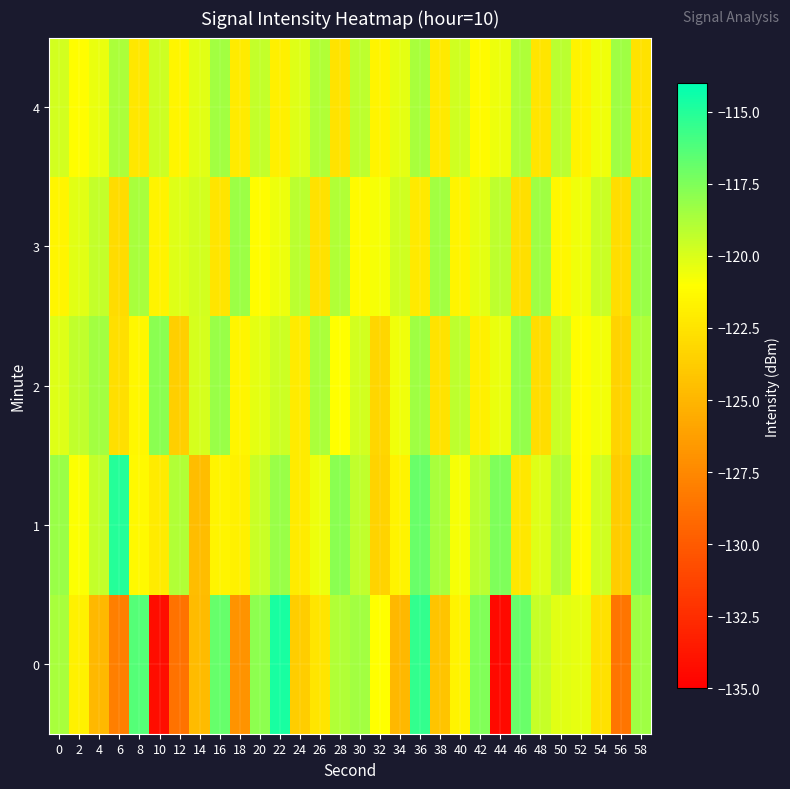

Count the number of data series in this chart.

5